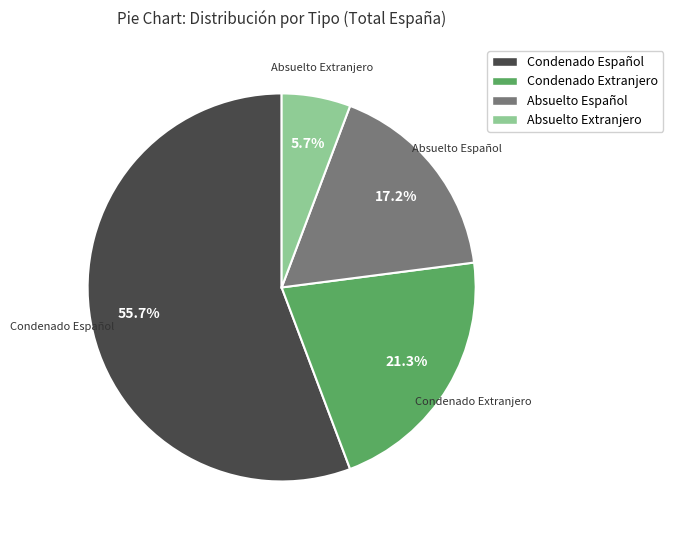

To the nearest percent, what is the difference between the largest and smallest slice percentages?

50%